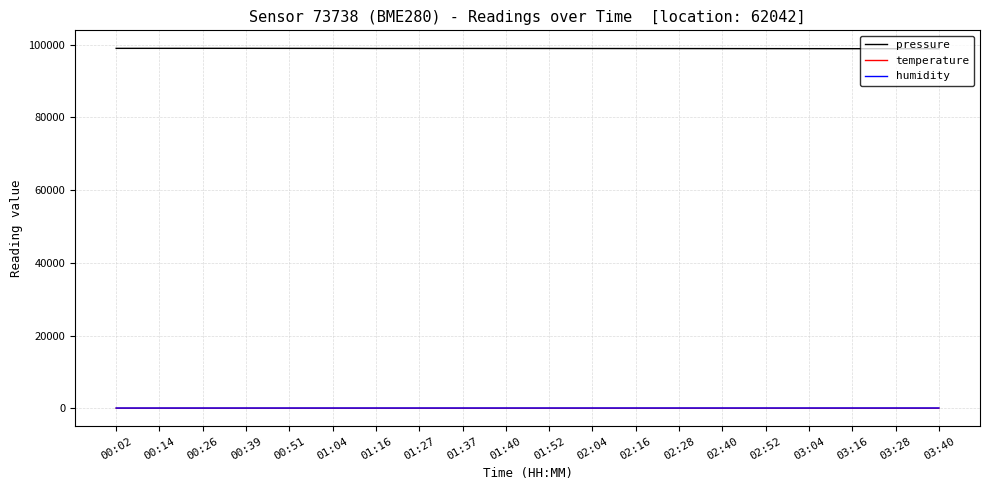

Which series has the largest total across all categories?

pressure